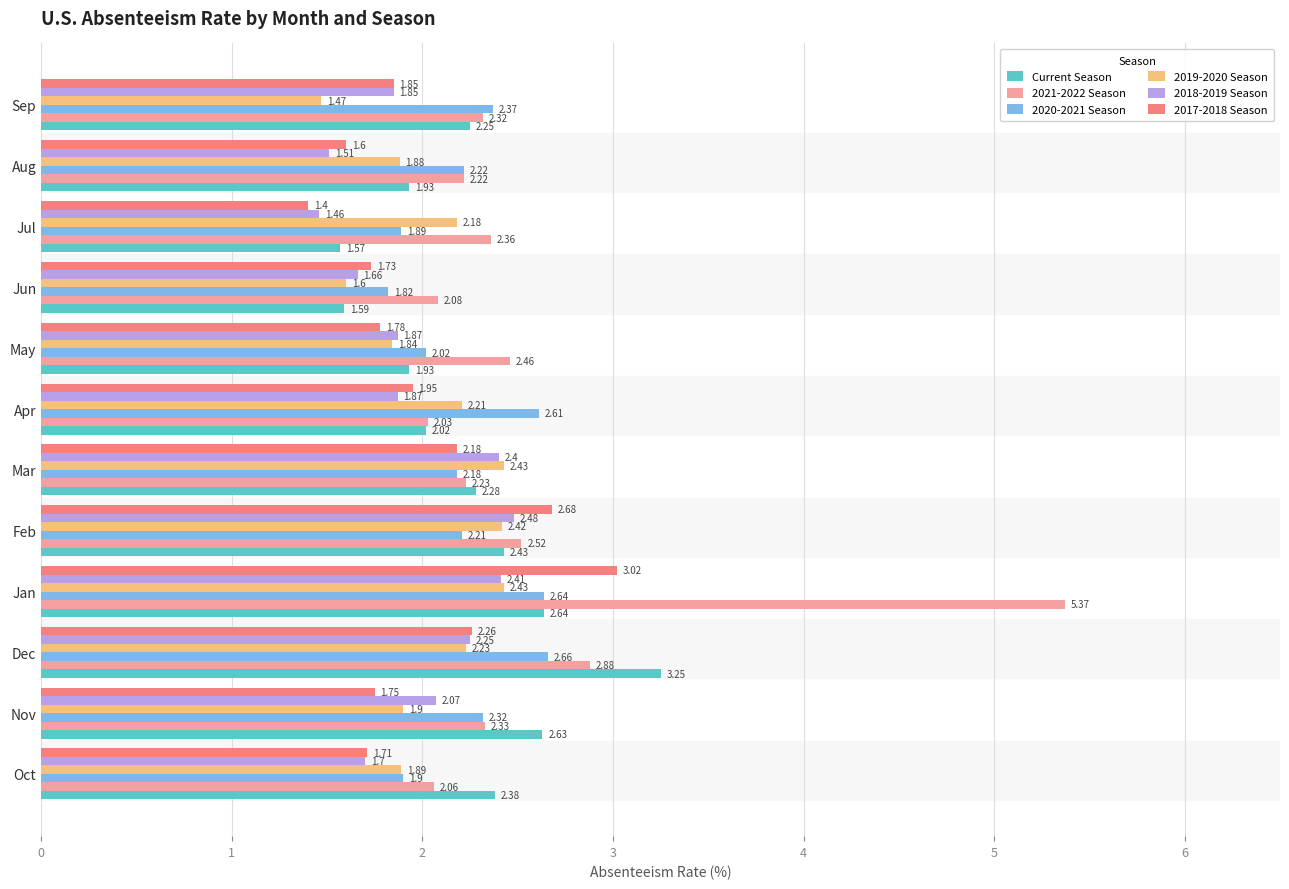

What is the total value across all series at Jan?

18.5